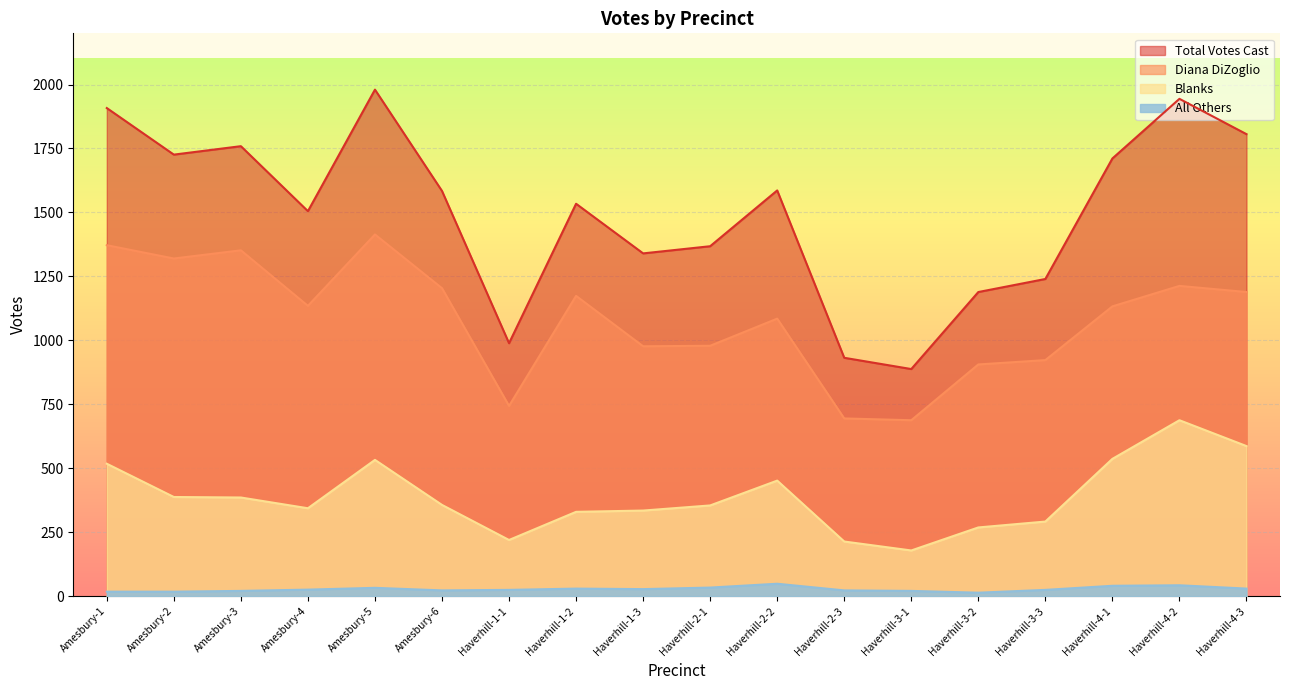

At which label does Blanks reach its minimum?

Haverhill-3-1